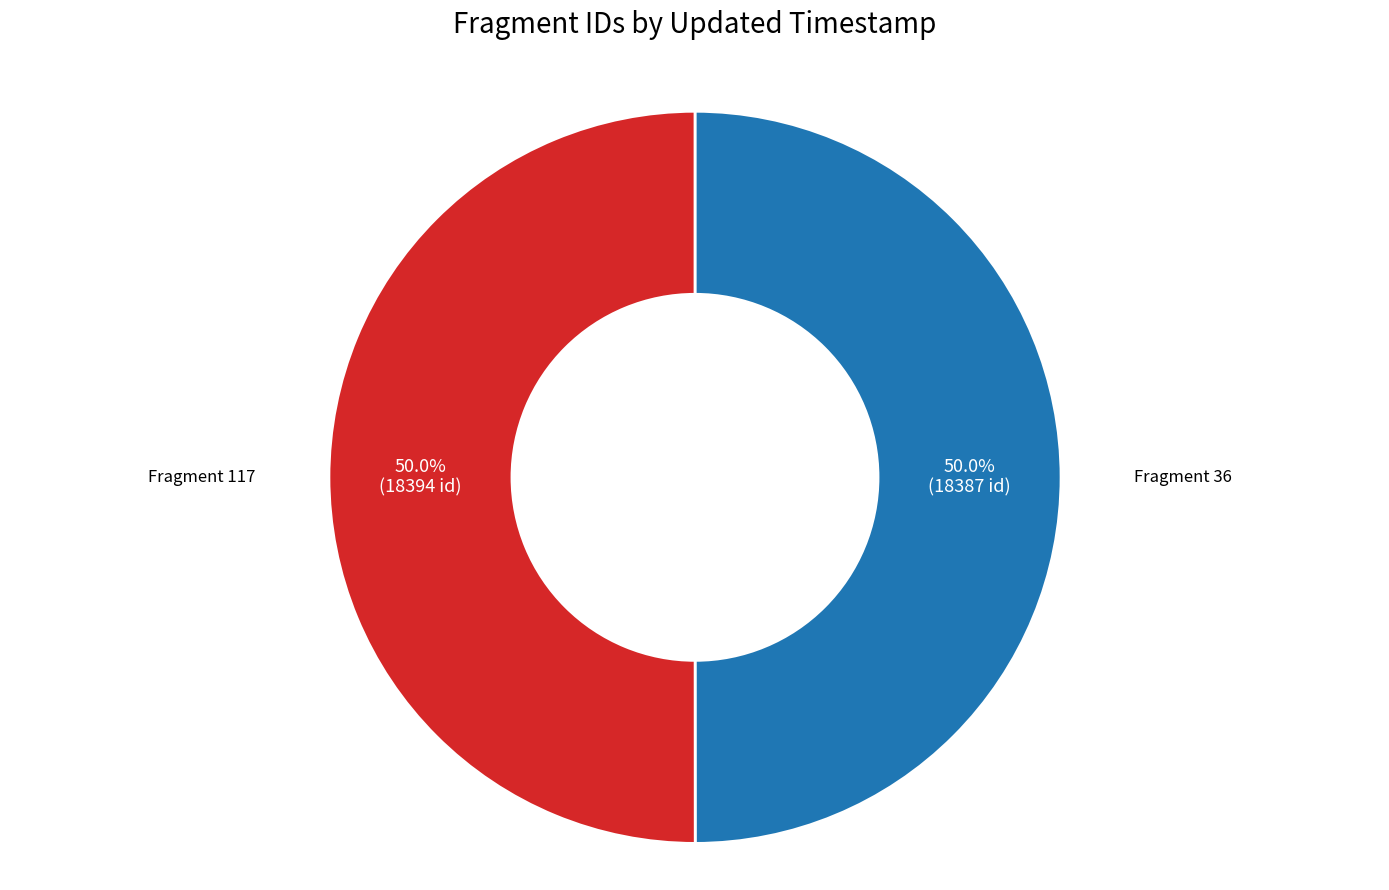

Count the number of slices in the pie.

2